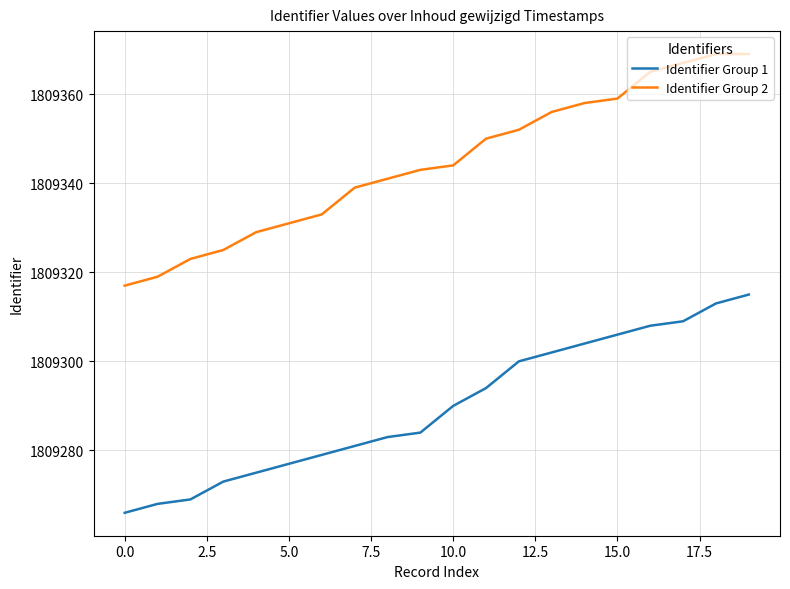

What is the greatest value displayed?

1809369